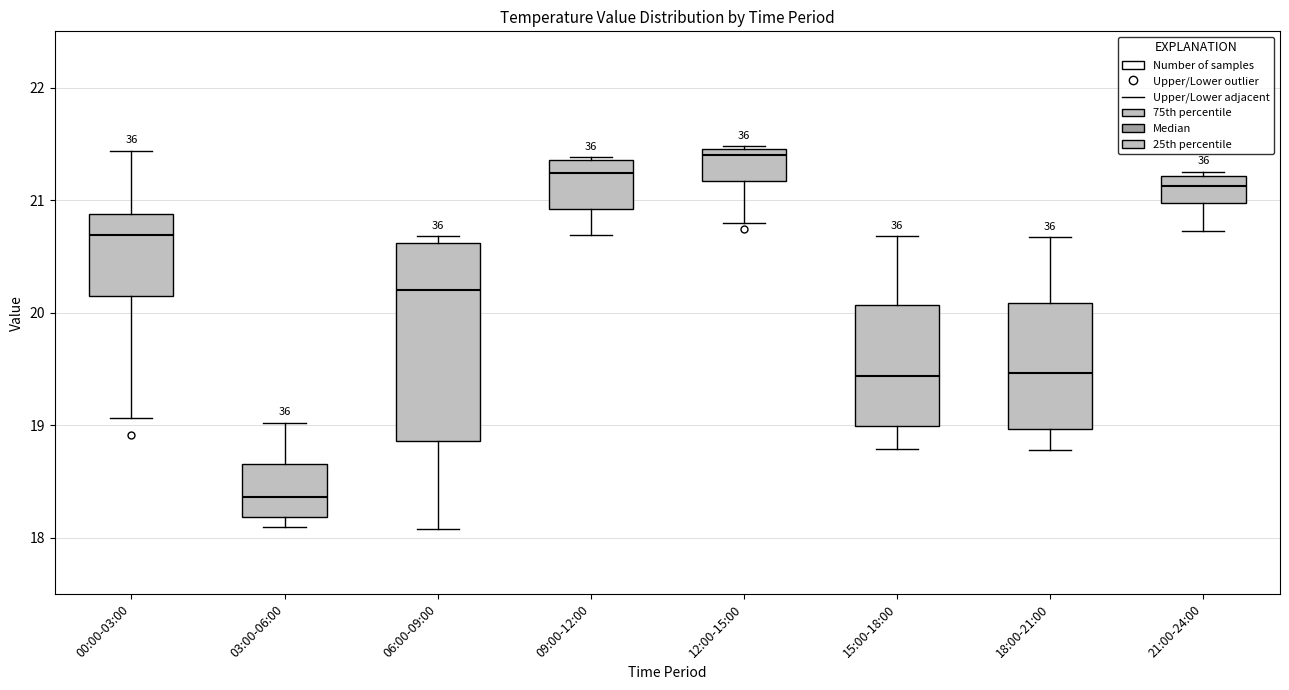

Where is the upper edge of the box for 00:00-03:00 on the y-axis? The values are not printed on the chart, so give them approximately, as read against the axis.

20.9